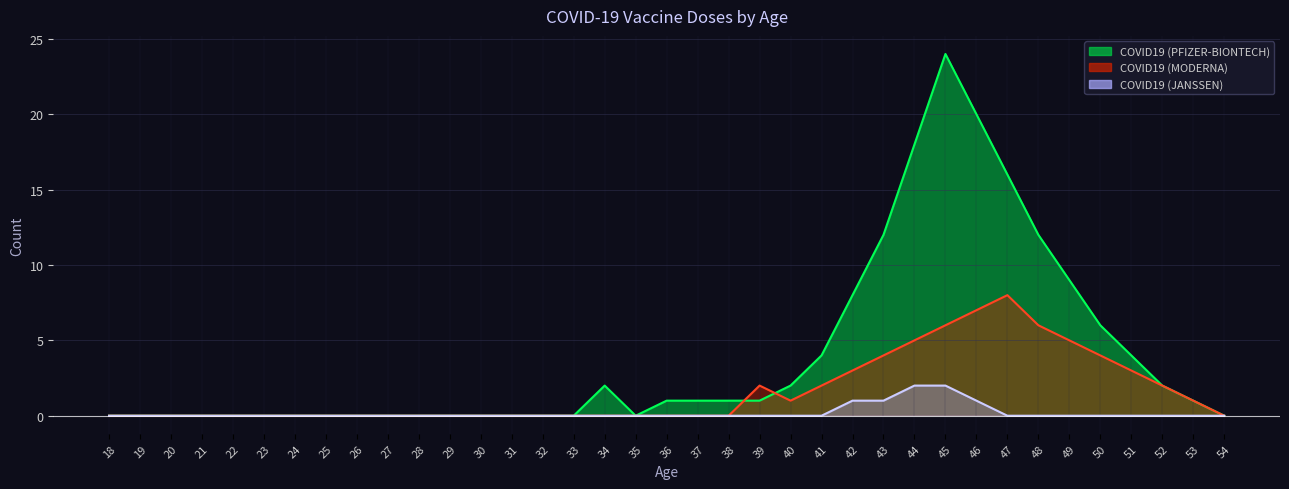

True or false: COVID19 (JANSSEN) and COVID19 (MODERNA) intersect in this chart.

False